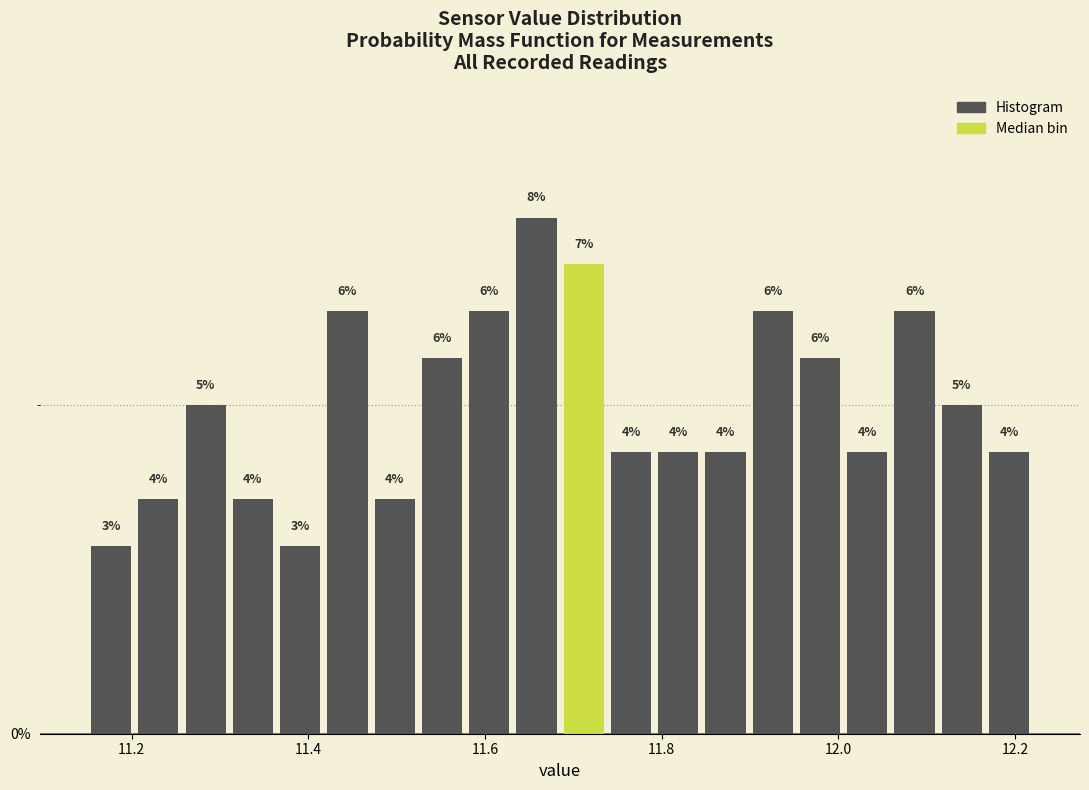

Around what value on the x-axis is the tallest bar? Give the approximate position of its centre, as read against the axis.

11.66